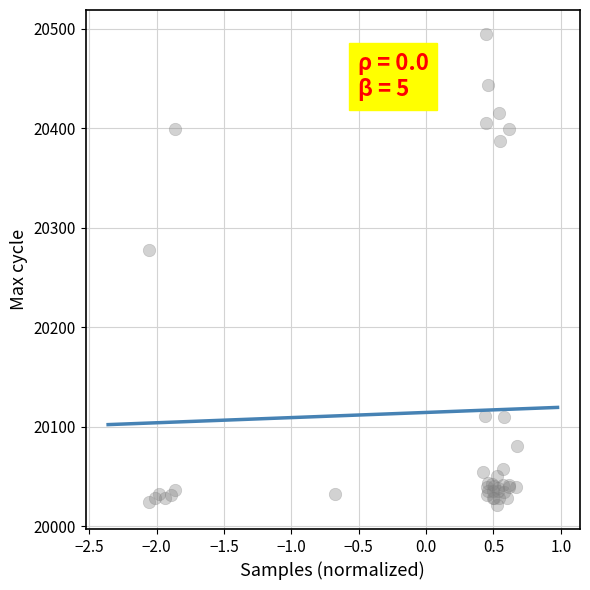

What Y value in the scatter plot is closest to 20258?

20278